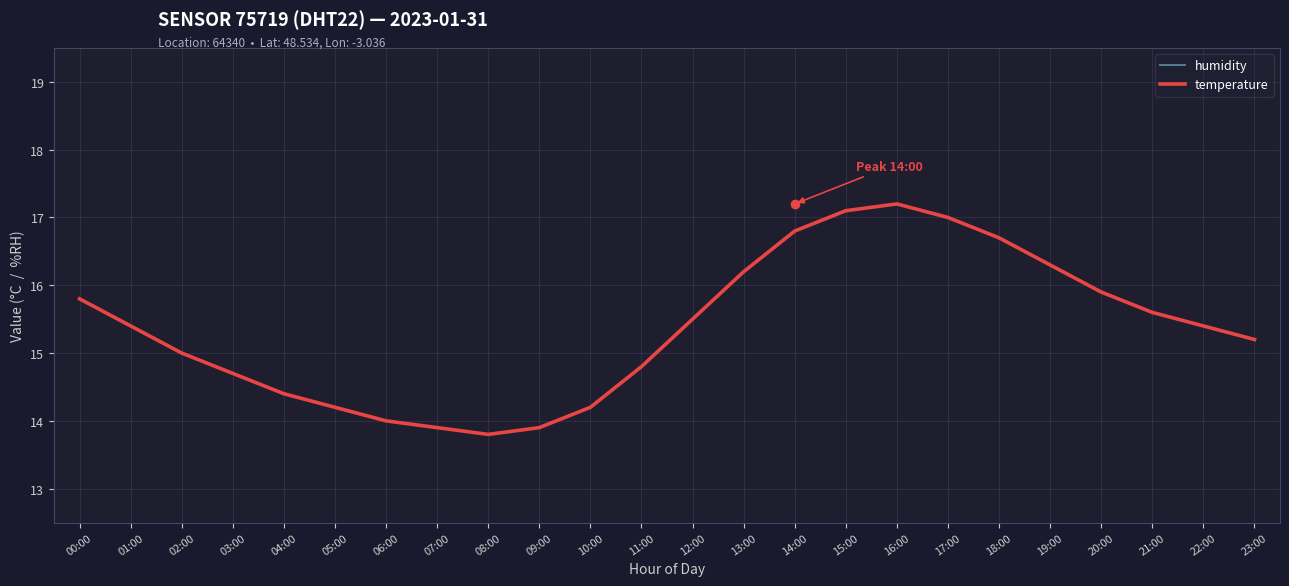

True or false: humidity and temperature cross at least once.

False